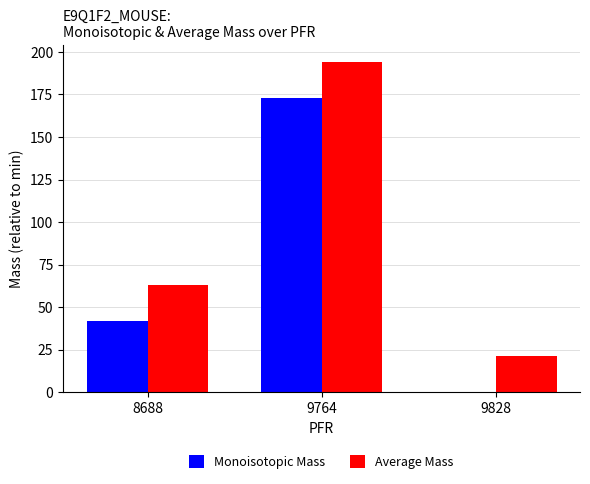

Which label corresponds to the largest value in the chart?

9764